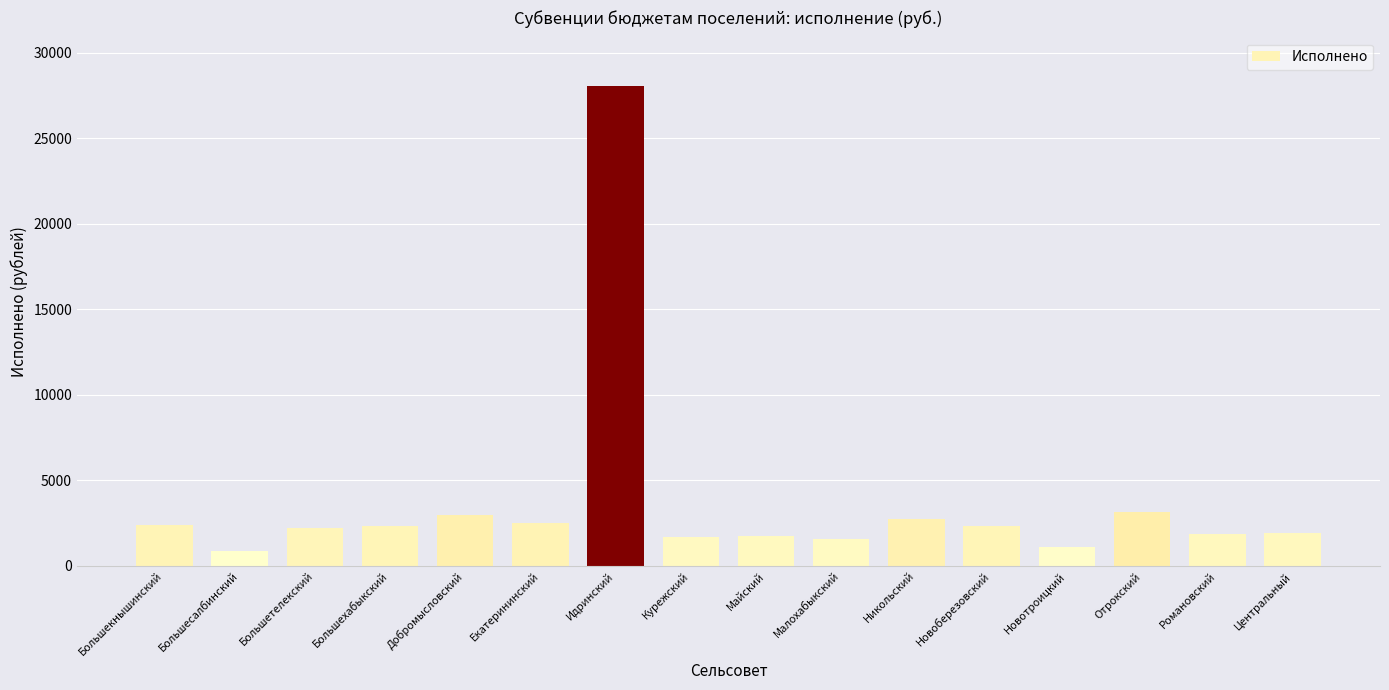

What is the ratio of the value at Никольский to the value at Малохабыкский?

1.7